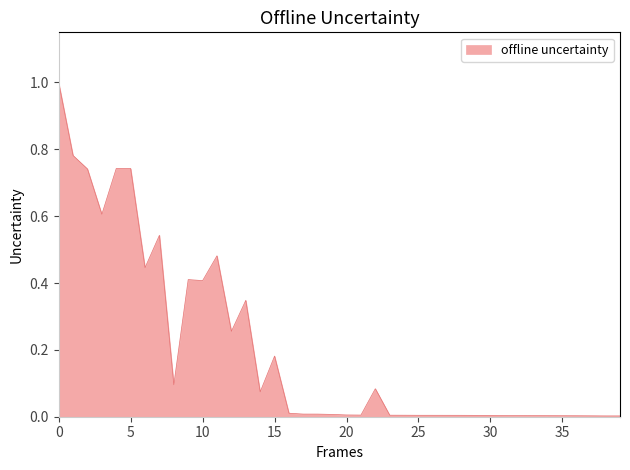

What is the greatest value displayed?

1.0